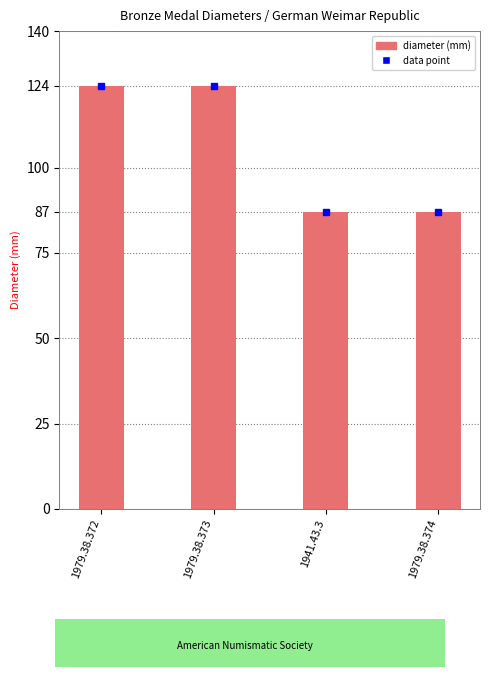

What is the maximum value shown in the chart?

124